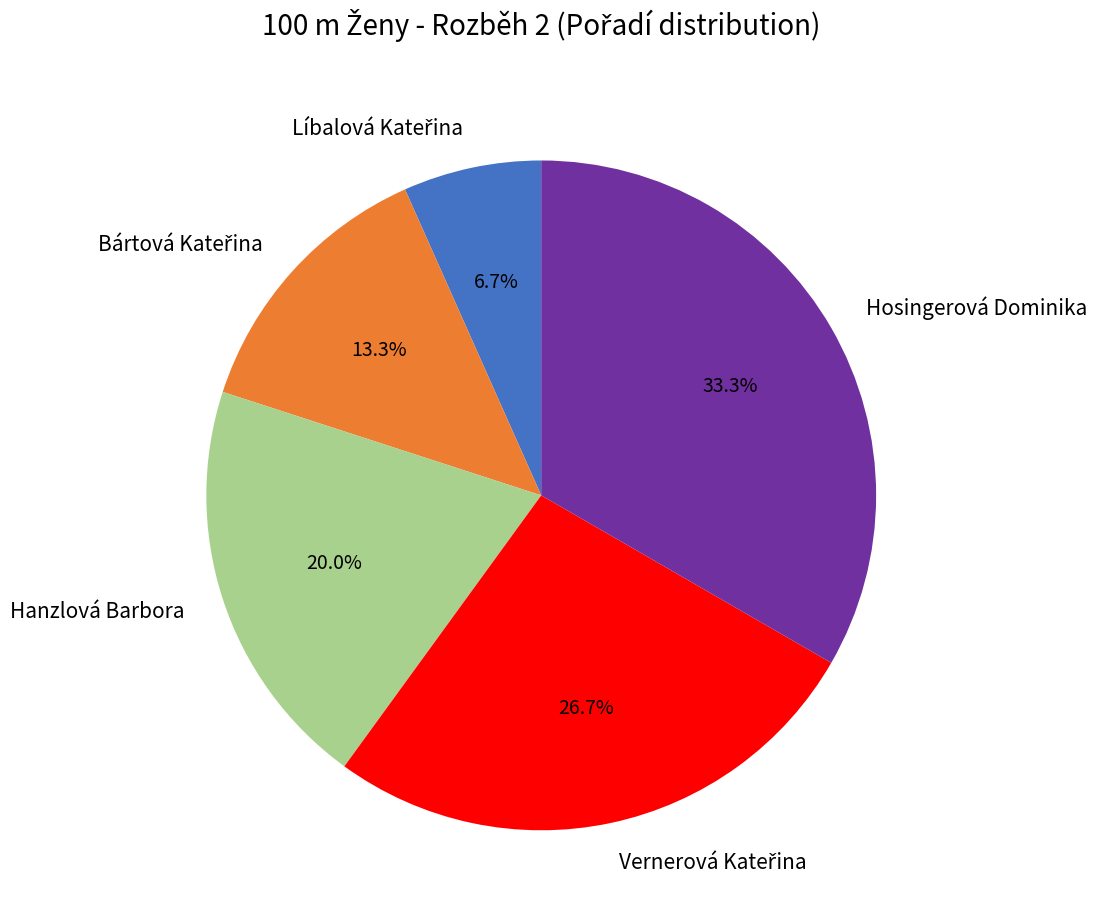

Is there a majority slice in this chart?

No